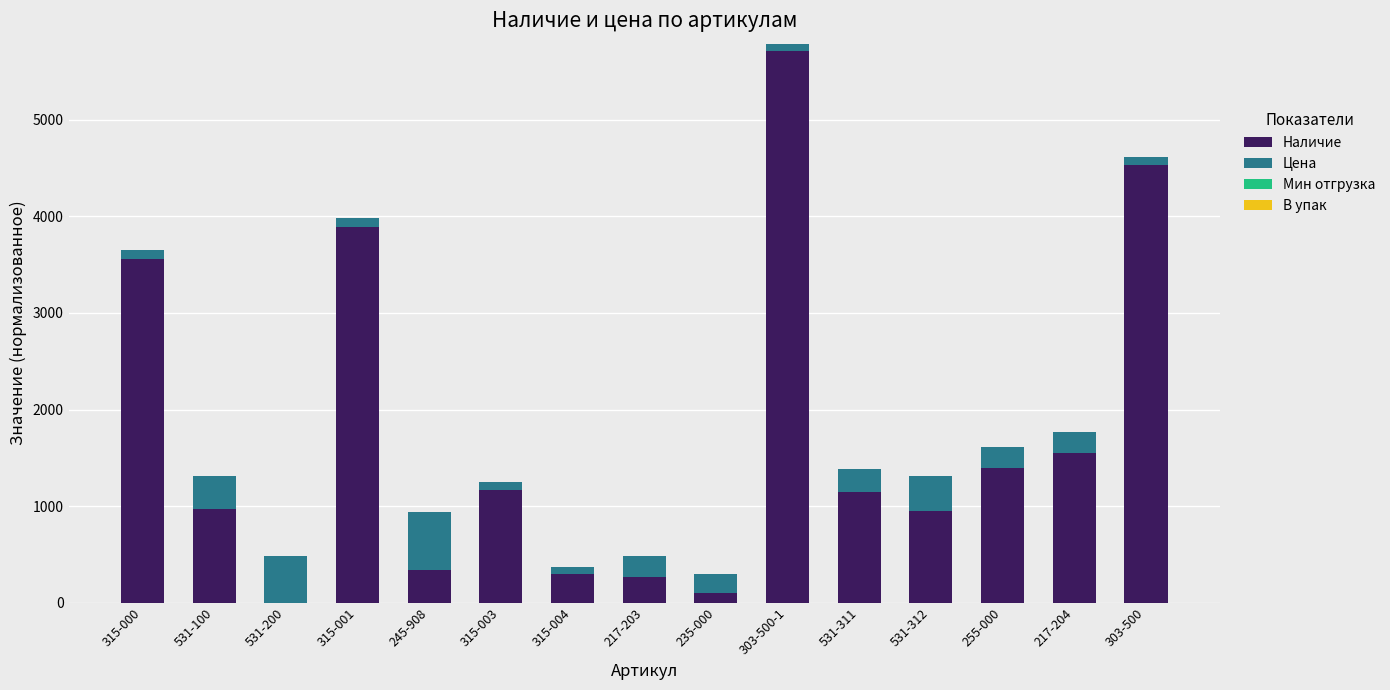

At which category is the sum across all series the highest?

303-500-1